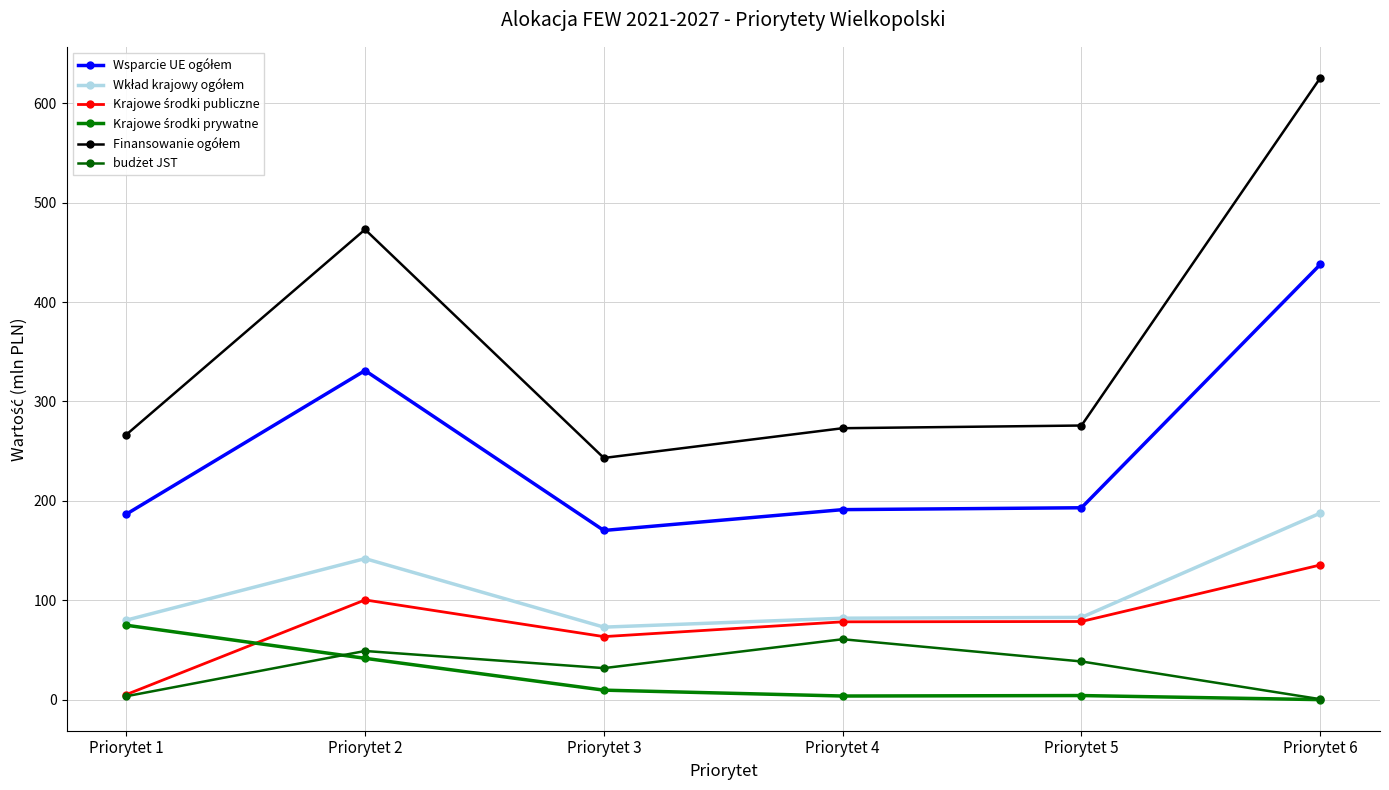

True or false: Wkład krajowy ogółem and budżet JST intersect in this chart.

False